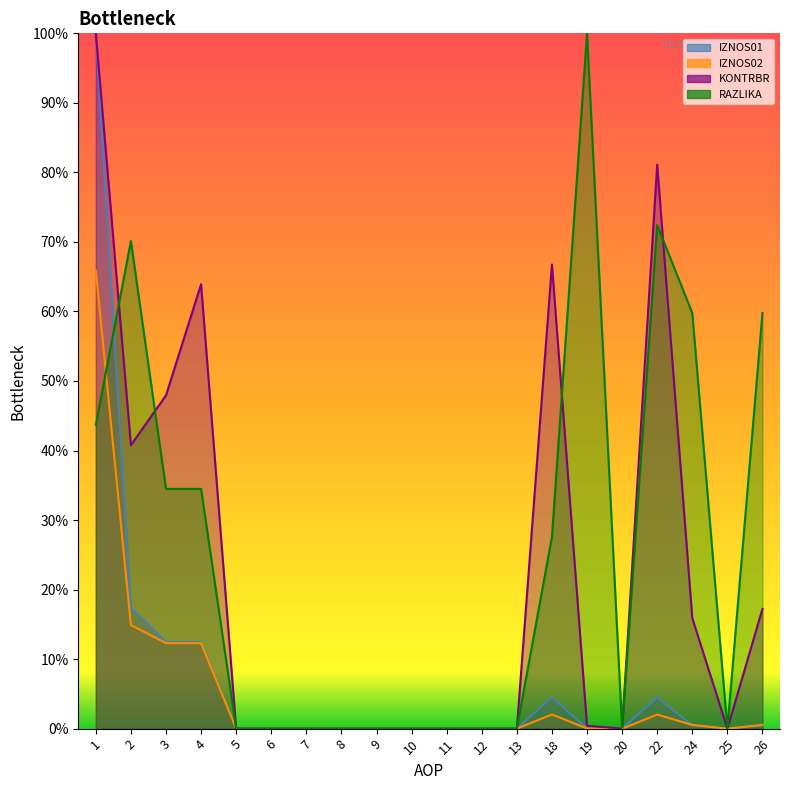

The value of IZNOS02 at 12 is -0.3. True or false?

False